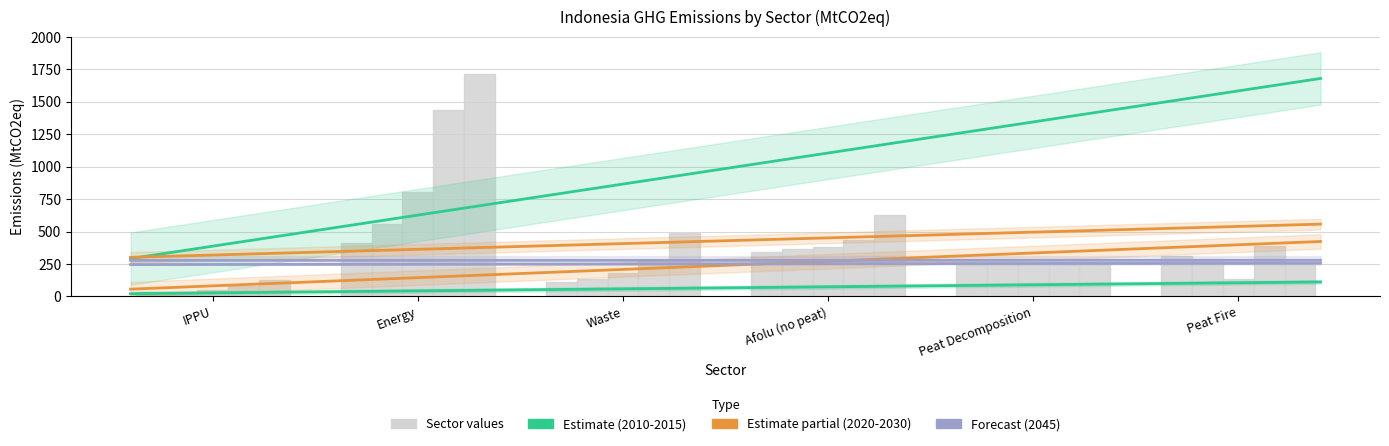

Which label corresponds to the smallest value in the chart?

IPPU